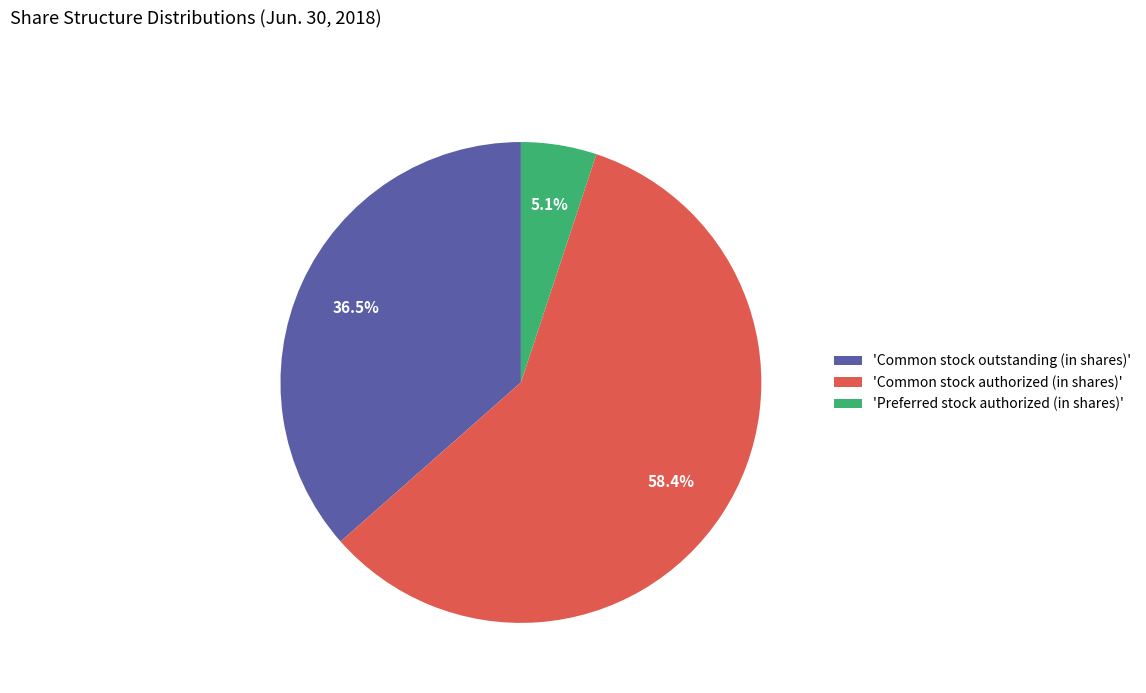

Which category has the biggest portion of the pie?

'Common stock authorized (in shares)'